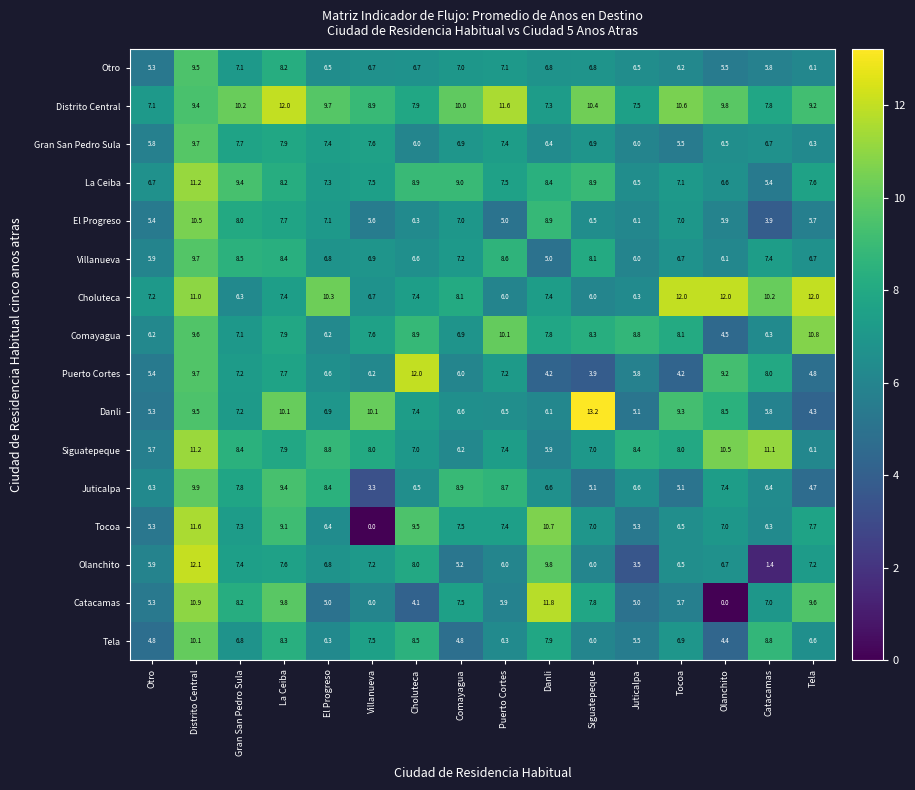

Read the Catacamas value at Distrito Central.

10.9